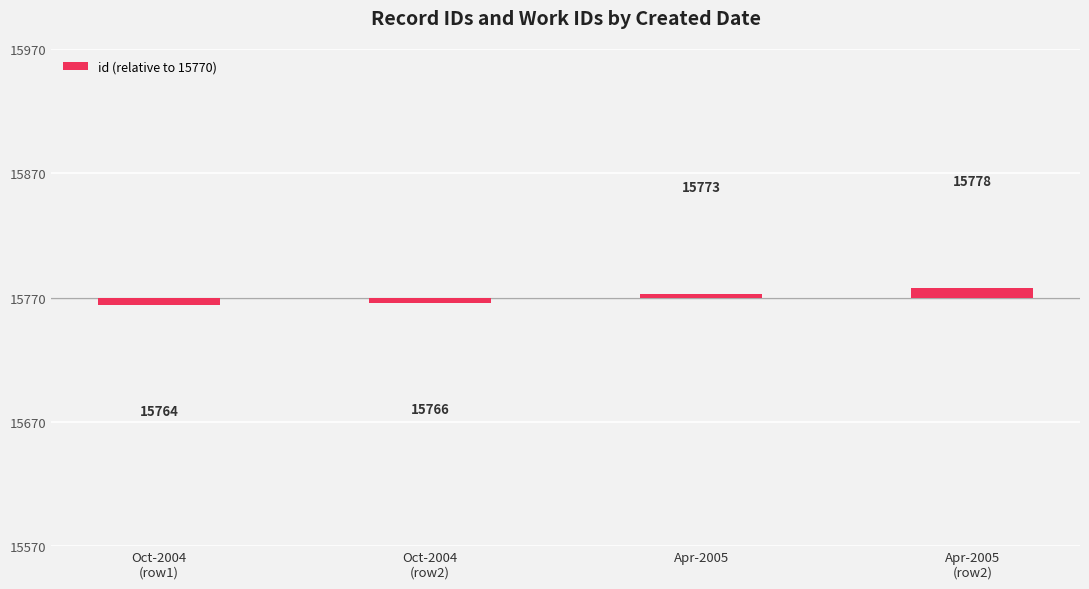

The chart shows a value of 5 at Apr-2005
(row2). True or false?

False